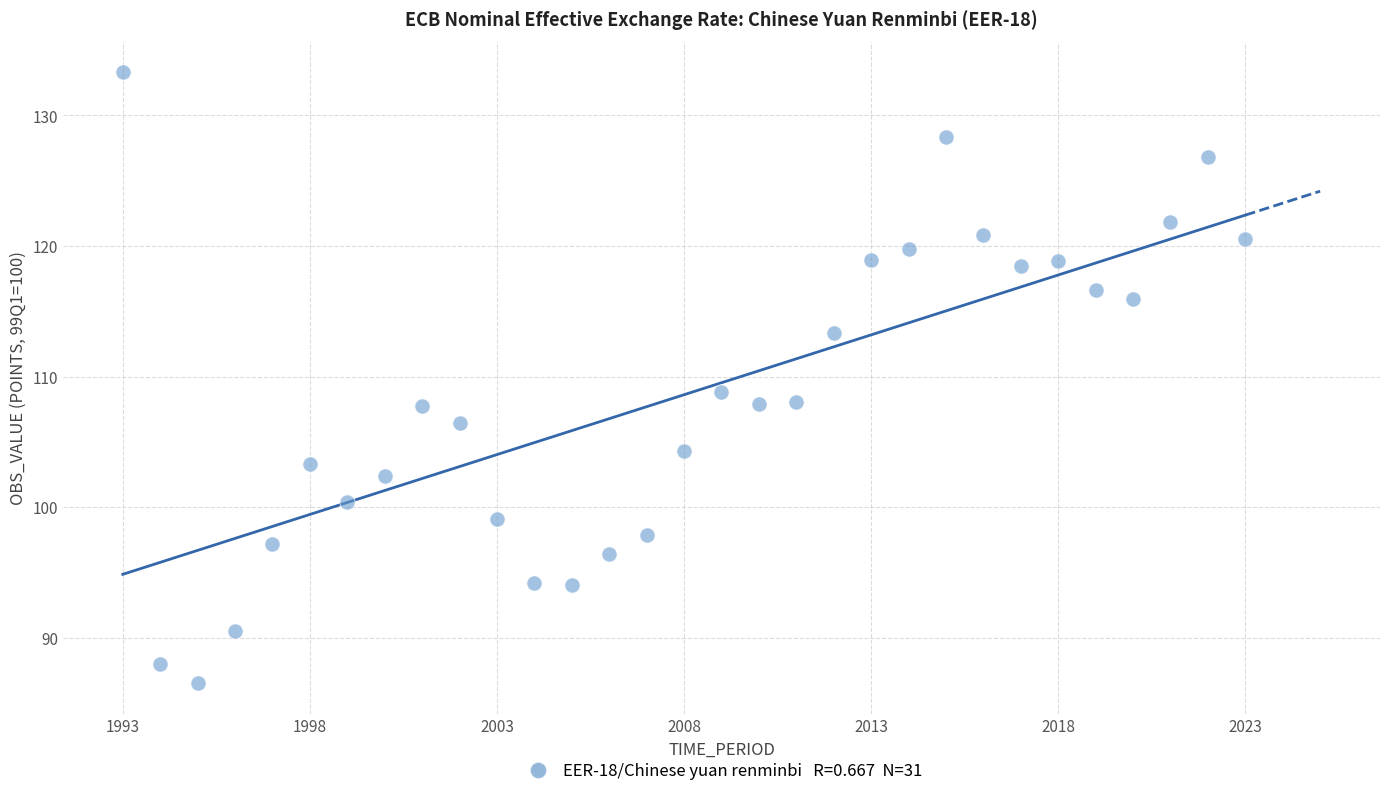

What is the range of X values (max minus min)?

30.0